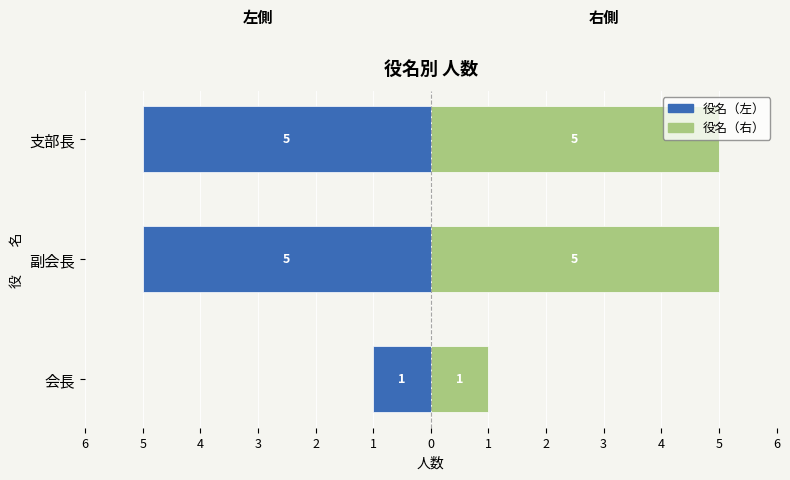

How many values in the 役名（左） series exceed -5?

1